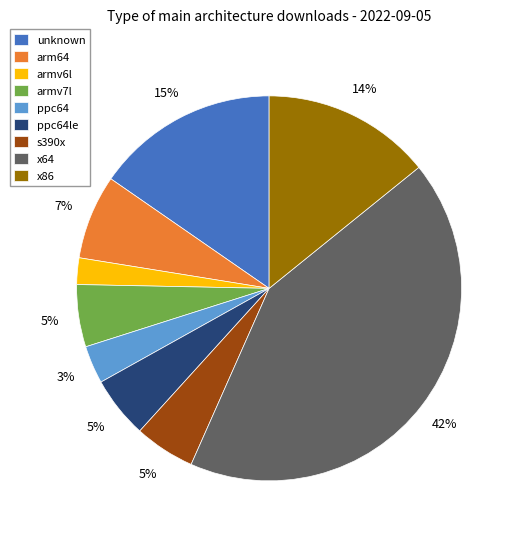

Is unknown the majority of the pie?

No